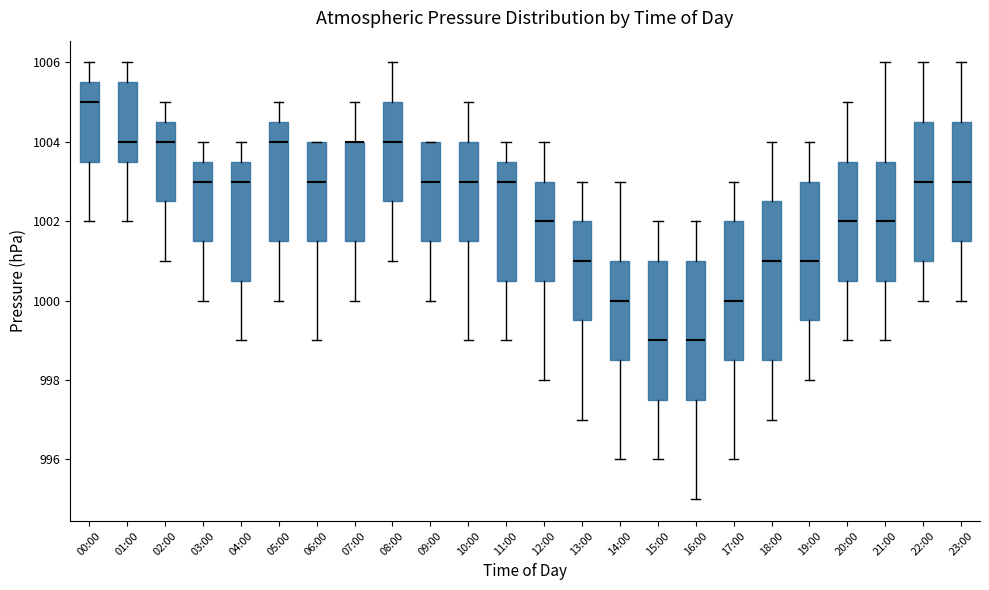

Reading left to right, read every box against the y-axis: the position of its median line, the range the box covers, and the ends of its whiskers. The values are not printed on the chart, so give them approximately, as read against the axis.

00:00: median 1005.0, box 1003.6 to 1005.6, whiskers 1002.0 to 1006.0
01:00: median 1004.0, box 1003.6 to 1005.6, whiskers 1002.0 to 1006.0
02:00: median 1004.0, box 1002.6 to 1004.6, whiskers 1001.0 to 1005.0
03:00: median 1003.0, box 1001.6 to 1003.6, whiskers 1000.0 to 1004.0
04:00: median 1003.0, box 1000.6 to 1003.6, whiskers 999.0 to 1004.0
05:00: median 1004.0, box 1001.6 to 1004.6, whiskers 1000.0 to 1005.0
06:00: median 1003.0, box 1001.6 to 1004.0, whiskers 999.0 to 1004.0
07:00: median 1004.0 (drawn on the box's upper edge), box 1001.6 to 1004.0, whiskers 1000.0 to 1005.0
08:00: median 1004.0, box 1002.6 to 1005.0, whiskers 1001.0 to 1006.0
09:00: median 1003.0, box 1001.6 to 1004.0, whiskers 1000.0 to 1004.0
10:00: median 1003.0, box 1001.6 to 1004.0, whiskers 999.0 to 1005.0
11:00: median 1003.0, box 1000.6 to 1003.6, whiskers 999.0 to 1004.0
12:00: median 1002.0, box 1000.6 to 1003.0, whiskers 998.0 to 1004.0
13:00: median 1001.0, box 999.6 to 1002.0, whiskers 997.0 to 1003.0
14:00: median 1000.0, box 998.6 to 1001.0, whiskers 996.0 to 1003.0
15:00: median 999.0, box 997.6 to 1001.0, whiskers 996.0 to 1002.0
16:00: median 999.0, box 997.6 to 1001.0, whiskers 995.0 to 1002.0
17:00: median 1000.0, box 998.6 to 1002.0, whiskers 996.0 to 1003.0
18:00: median 1001.0, box 998.6 to 1002.6, whiskers 997.0 to 1004.0
19:00: median 1001.0, box 999.6 to 1003.0, whiskers 998.0 to 1004.0
20:00: median 1002.0, box 1000.6 to 1003.6, whiskers 999.0 to 1005.0
21:00: median 1002.0, box 1000.6 to 1003.6, whiskers 999.0 to 1006.0
22:00: median 1003.0, box 1001.0 to 1004.6, whiskers 1000.0 to 1006.0
23:00: median 1003.0, box 1001.6 to 1004.6, whiskers 1000.0 to 1006.0